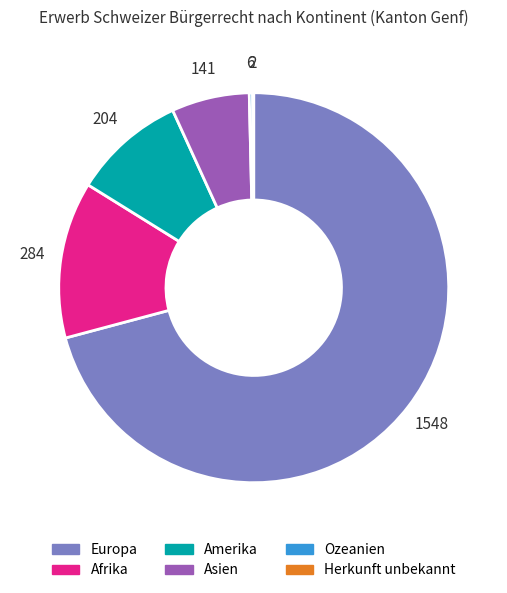

True or false: Asien accounts for 1% of the total.

False